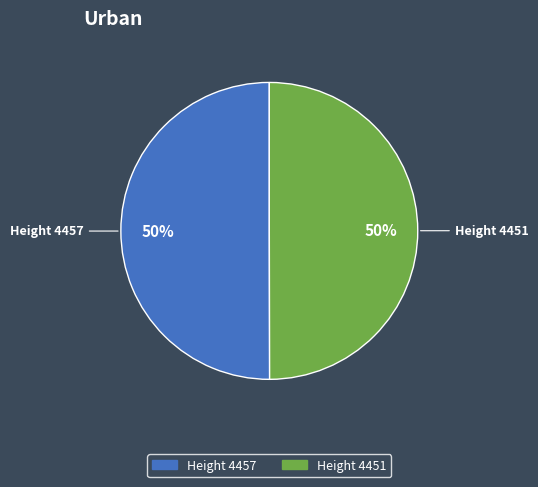

Approximately how many times larger is the value at Height 4451 compared to Height 4457?

1.0